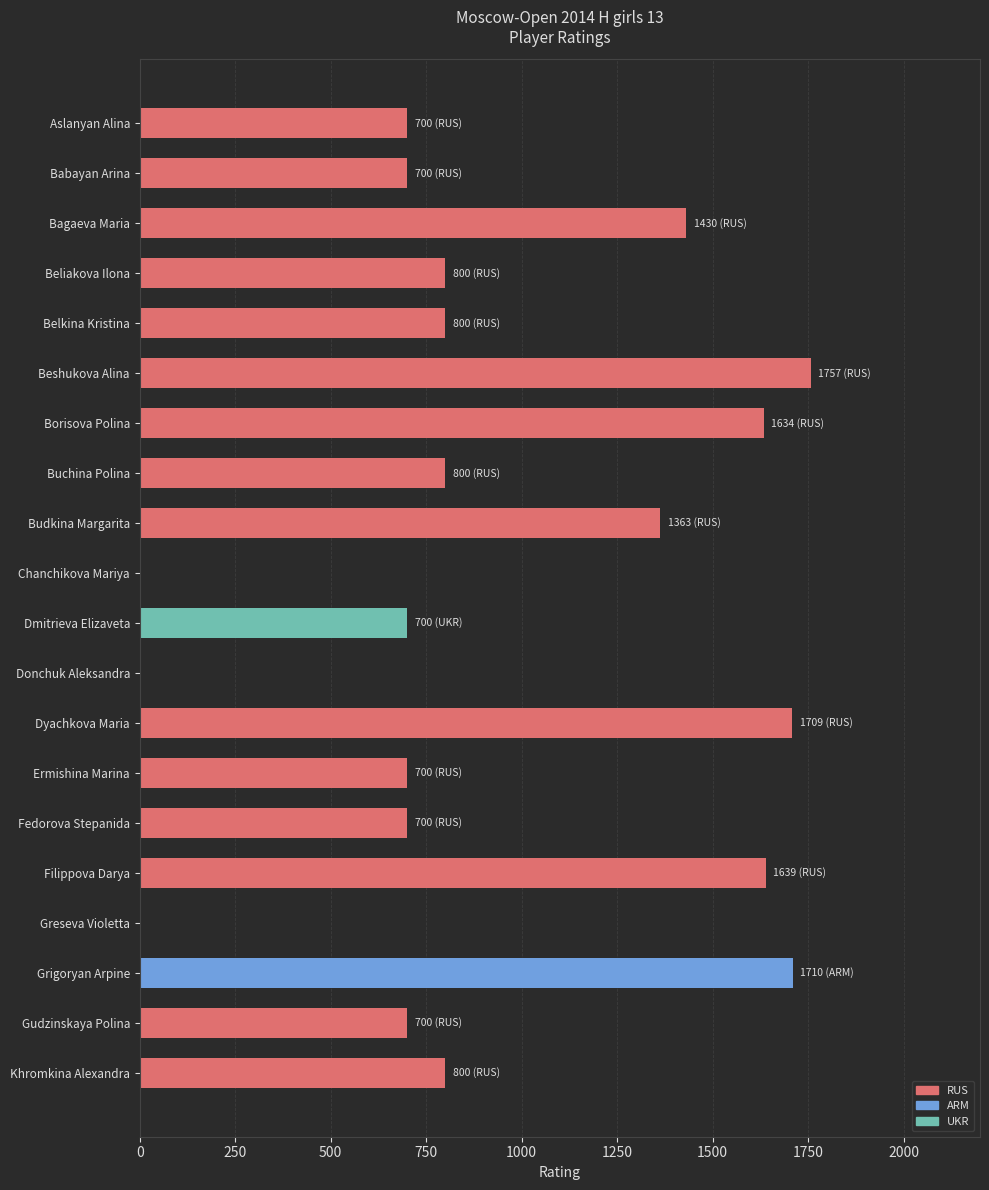

Are the bars grouped side by side (vs. stacked)?

No